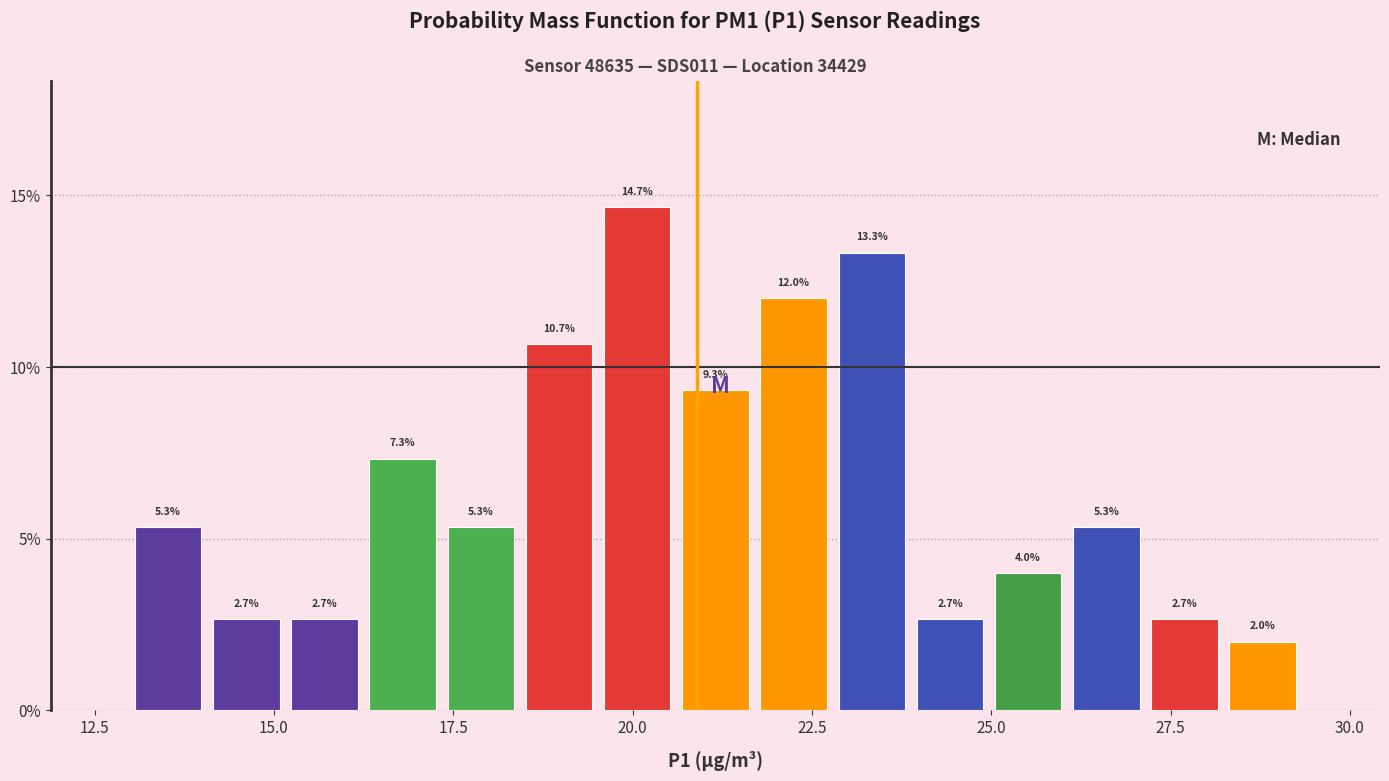

Read against the x-axis, roughly where is the centre of the tallest bar?

20.0